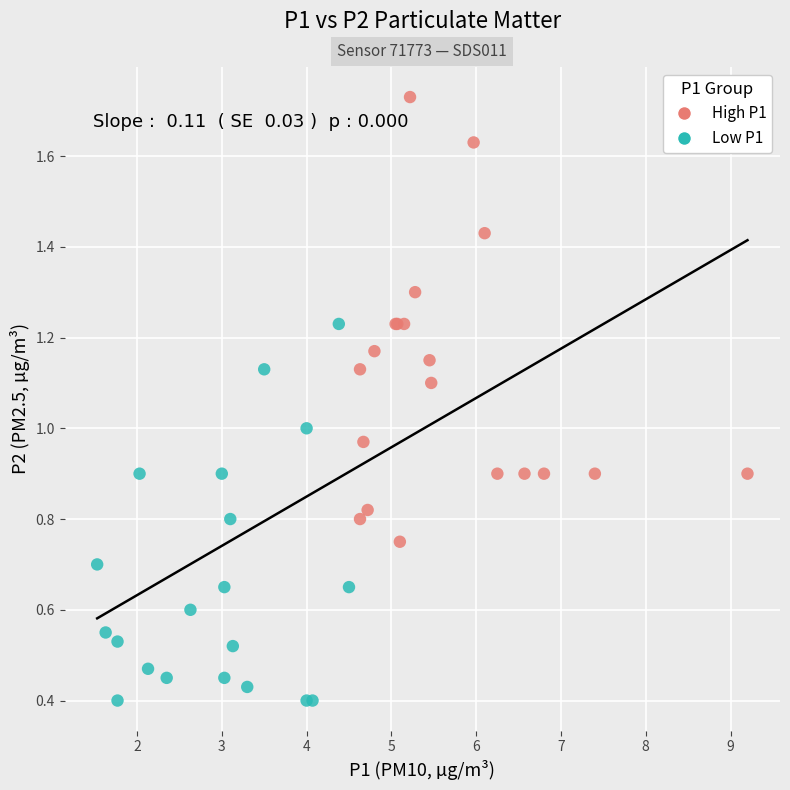

What are all the series names shown in the legend?

High P1, Low P1